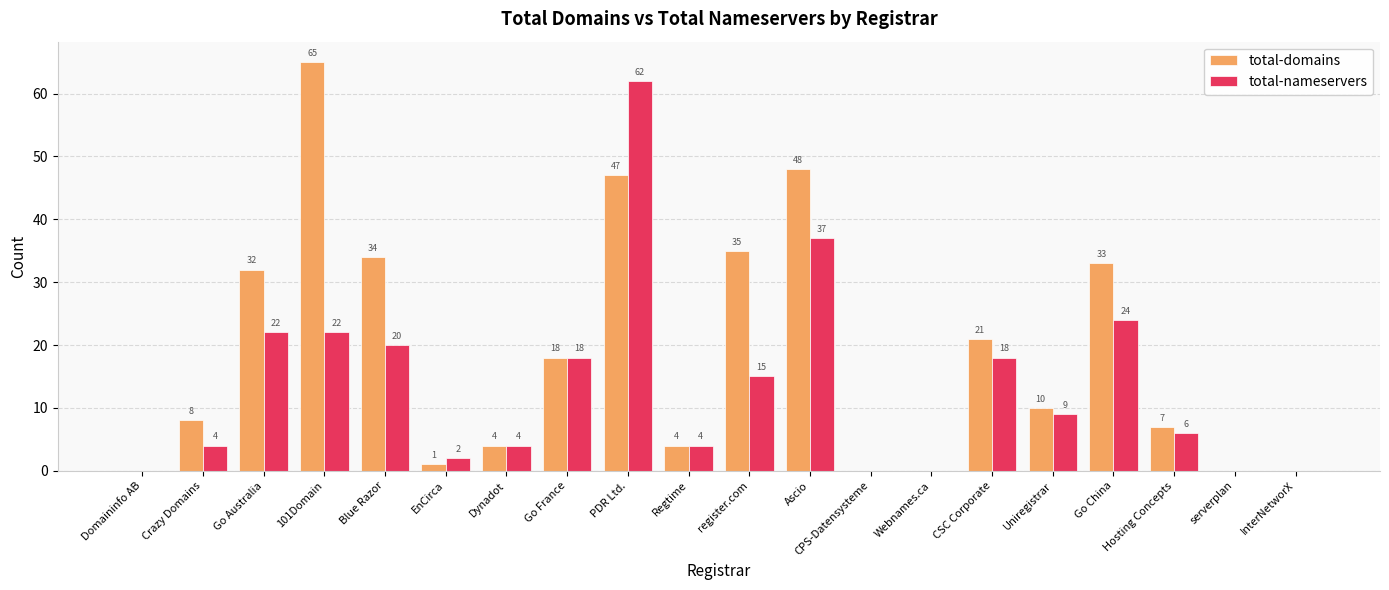

How many values in total-domains are above zero?

15